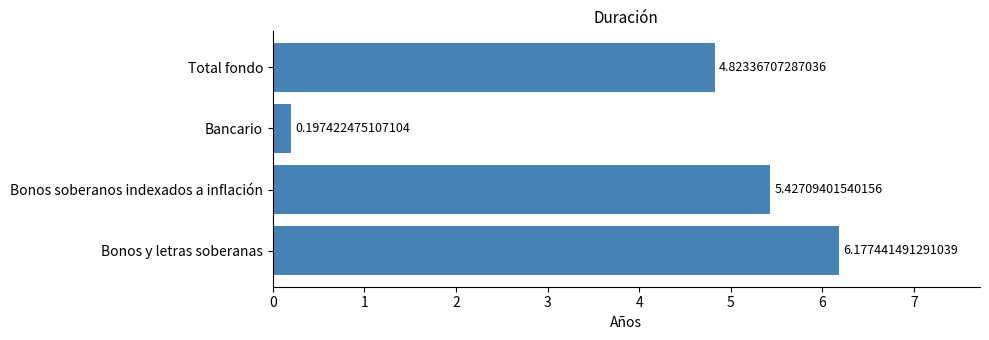

What is the maximum value shown in the chart?

6.2